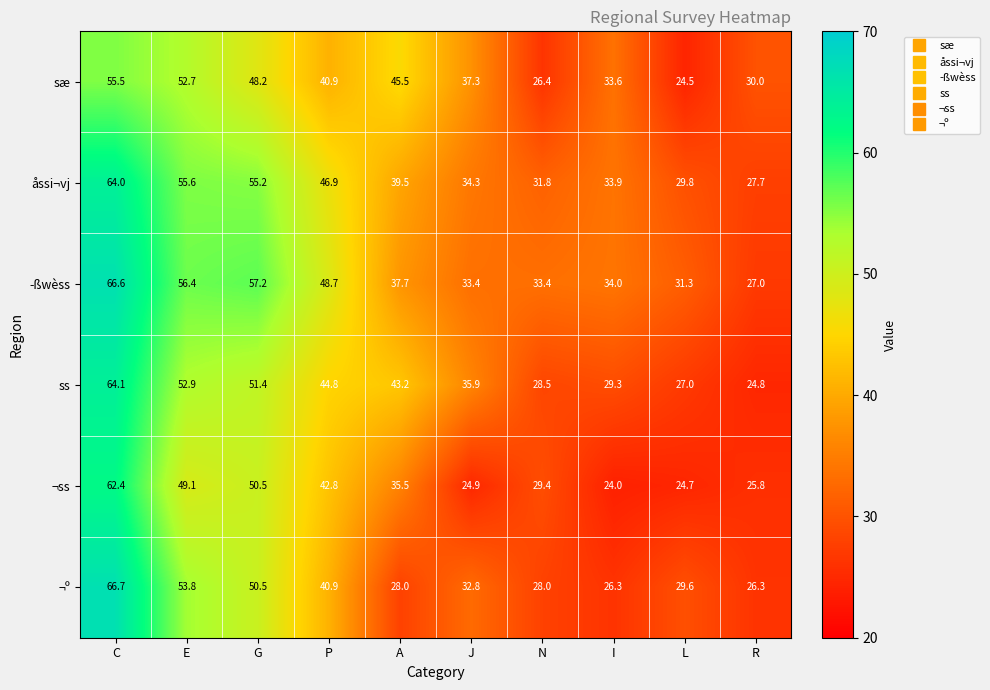

Where does the ss series first go above 43?

C